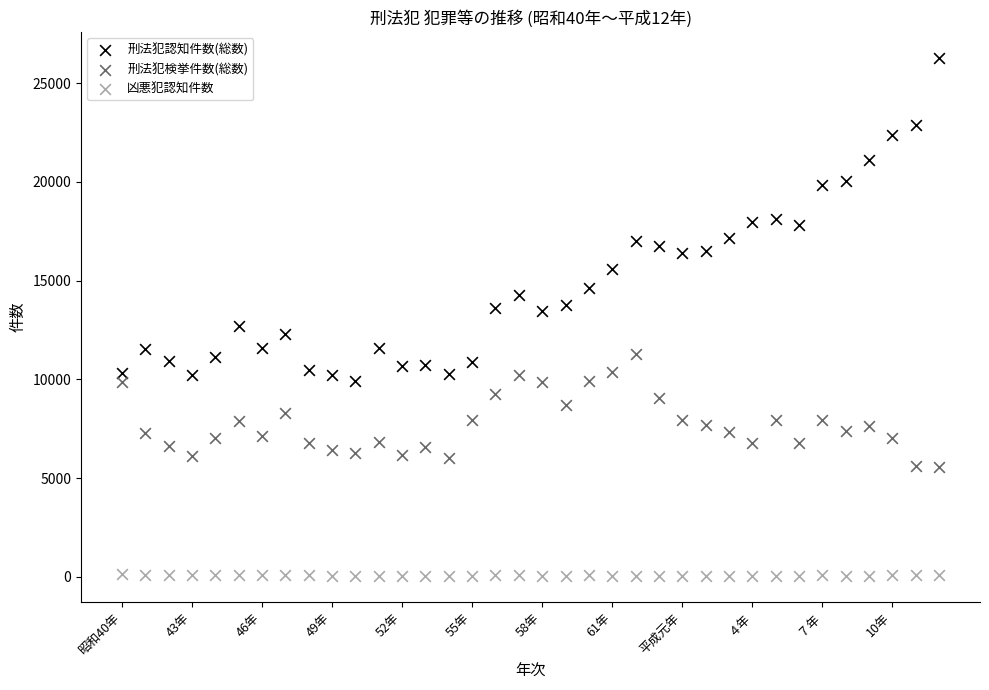

Across all data points, what is the range of Y values (max minus min)?

26263